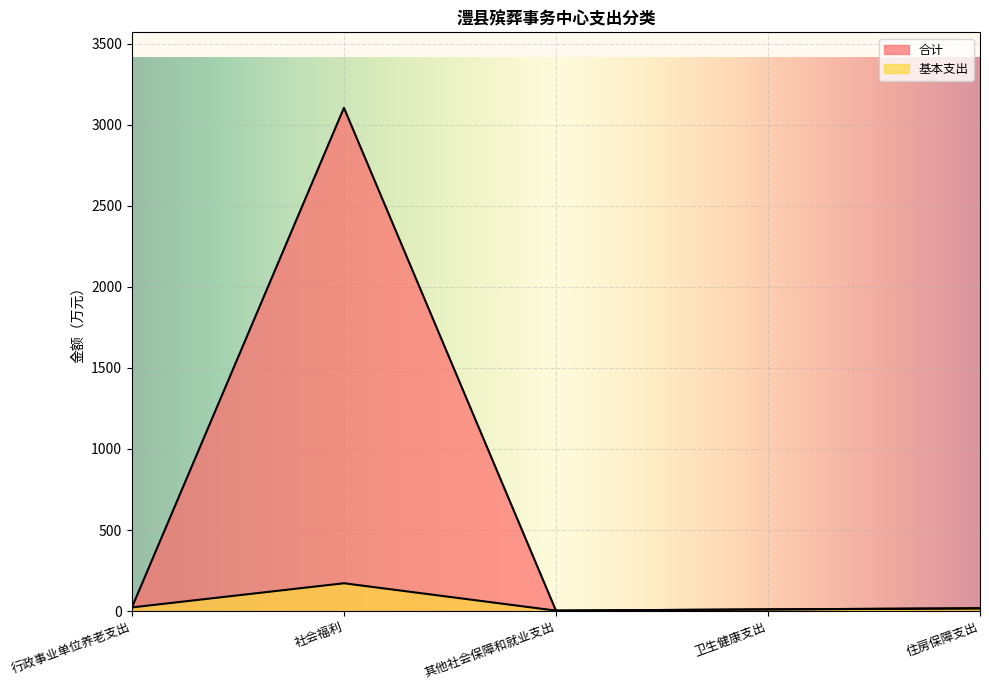

Reading right to left, transcribe all the data shown in this chart.

合计: 住房保障支出=16.7	卫生健康支出=10.0	其他社会保障和就业支出=2.6	社会福利=3105.1	行政事业单位养老支出=22.3
基本支出: 住房保障支出=16.7	卫生健康支出=10.0	其他社会保障和就业支出=2.6	社会福利=171.4	行政事业单位养老支出=22.3